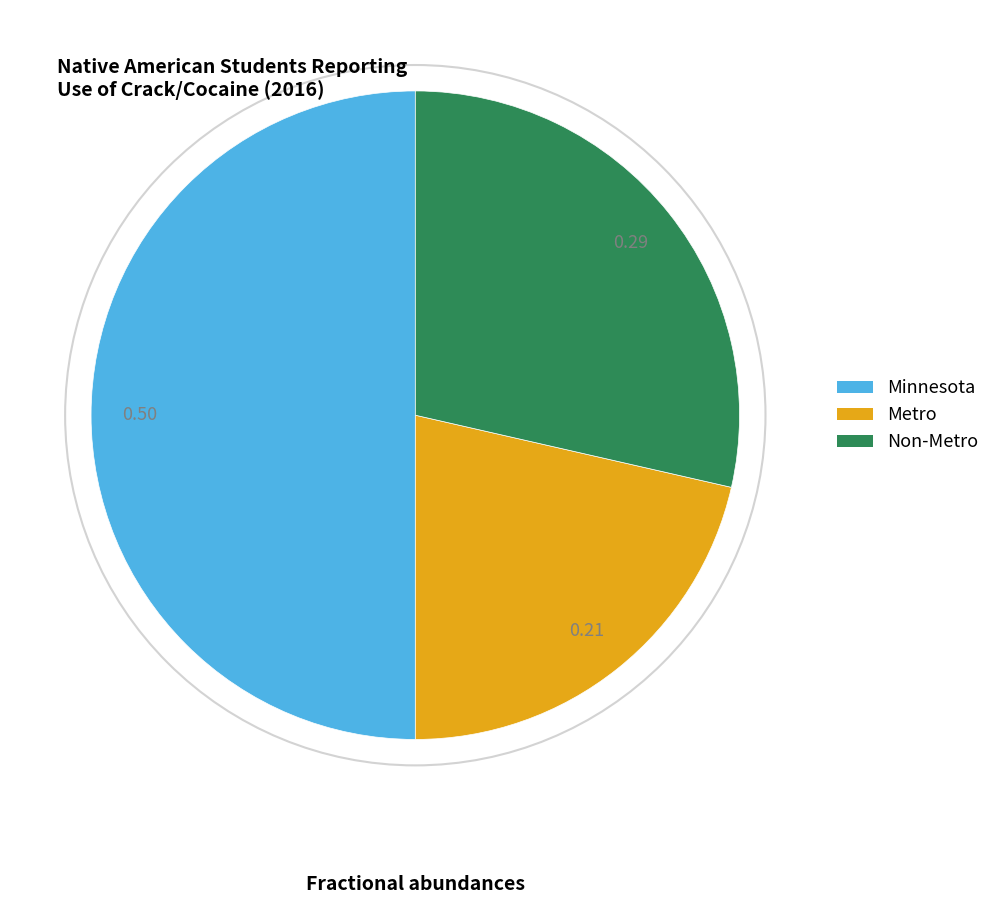

Which category has the smallest portion of the pie?

Metro